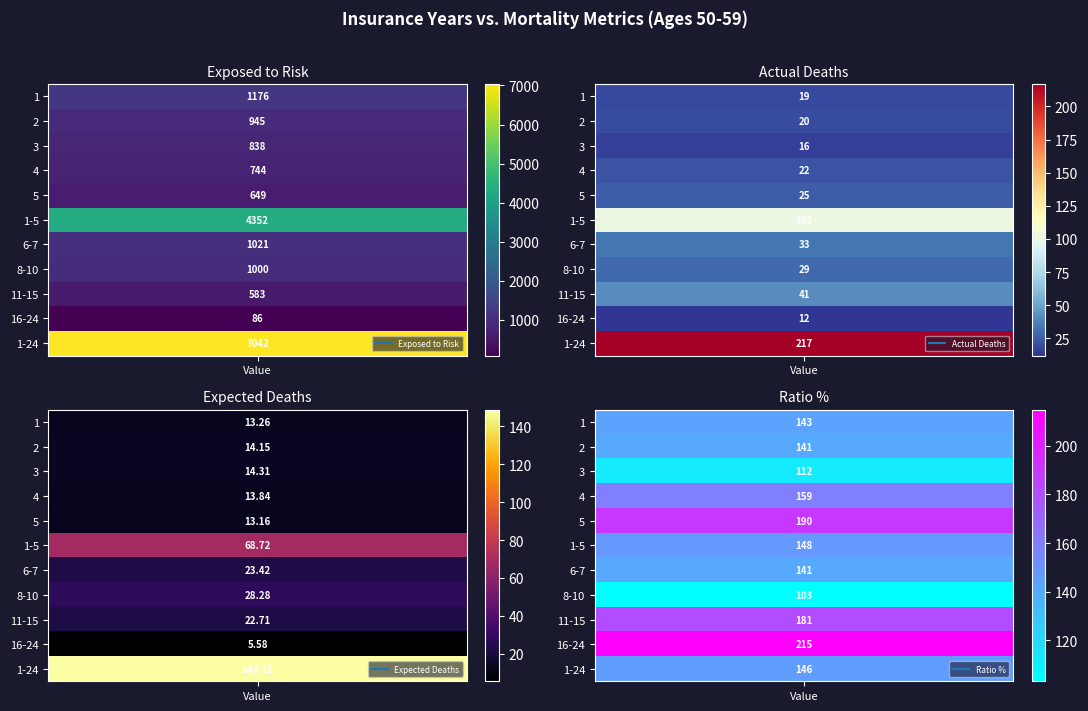

What is the sum of all 11-15 values?

827.7